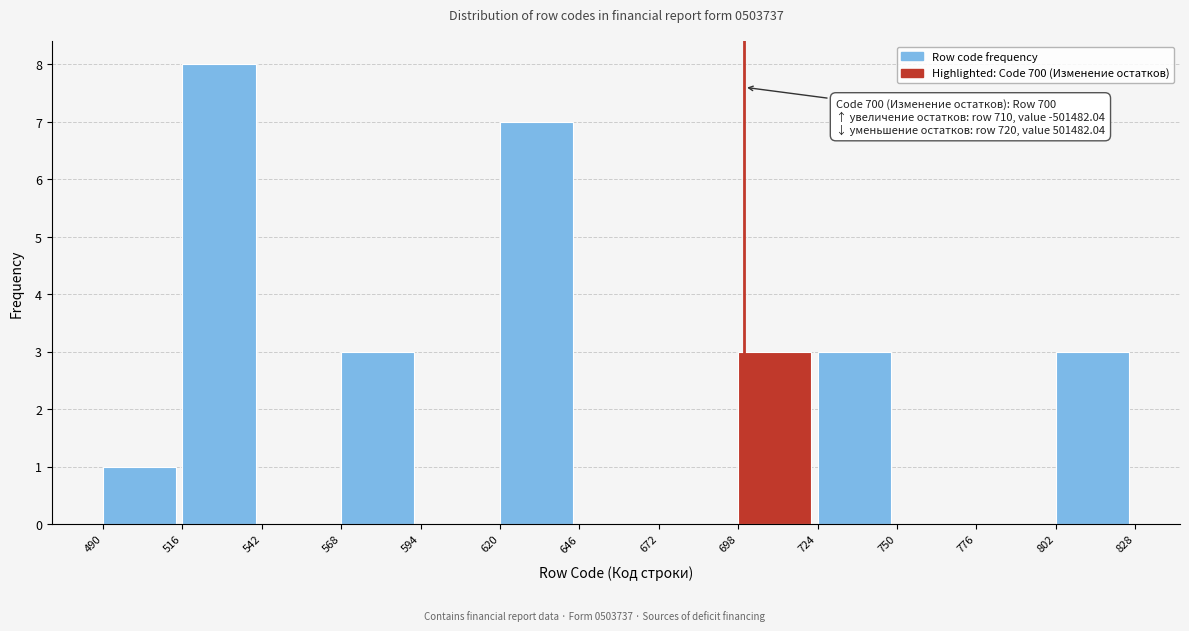

Over which range of the x-axis is the bar tallest?

516 to 542